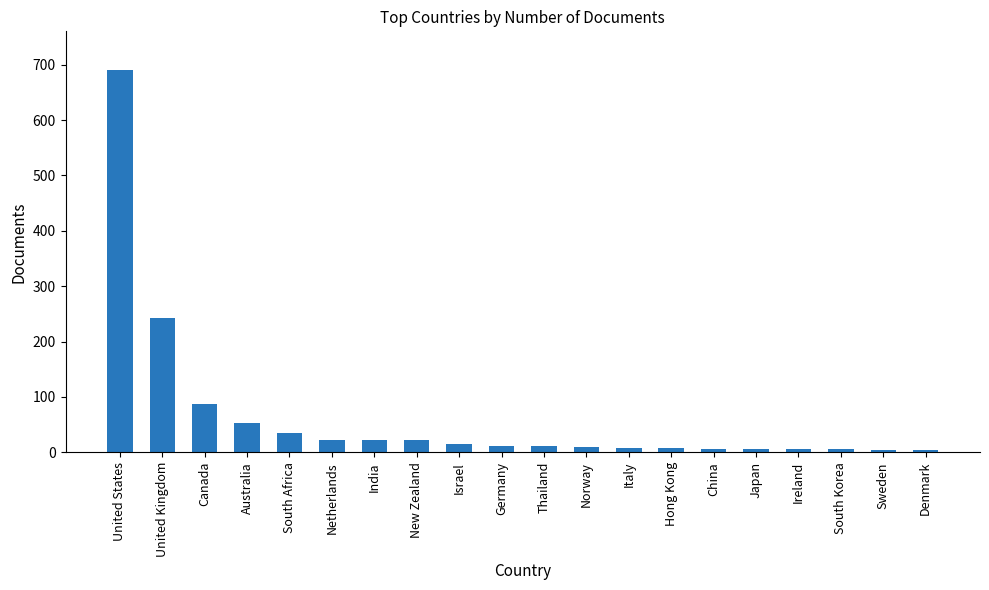

Between Hong Kong and Netherlands, which is larger?

Netherlands